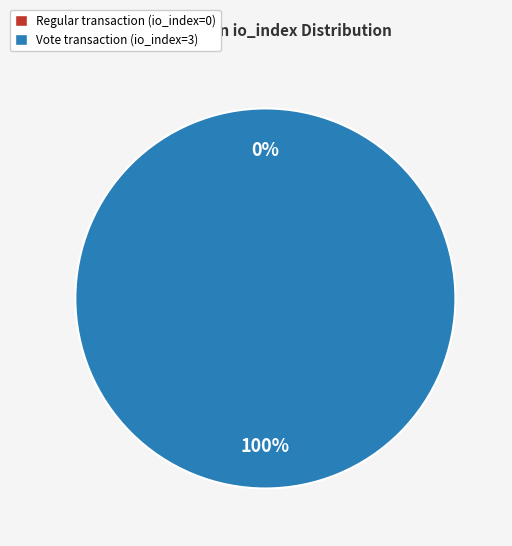

Rank the categories by value from highest to lowest.

Vote (io_index=3), Regular (io_index=0)